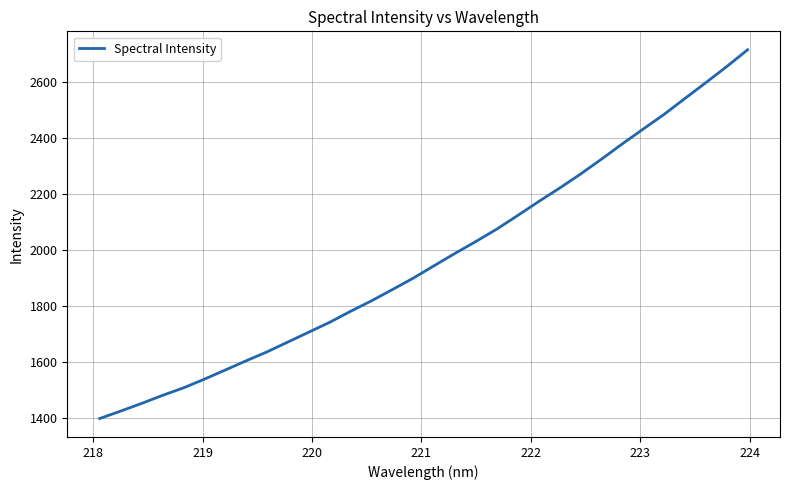

What is the difference between the maximum and minimum values?

1319.1